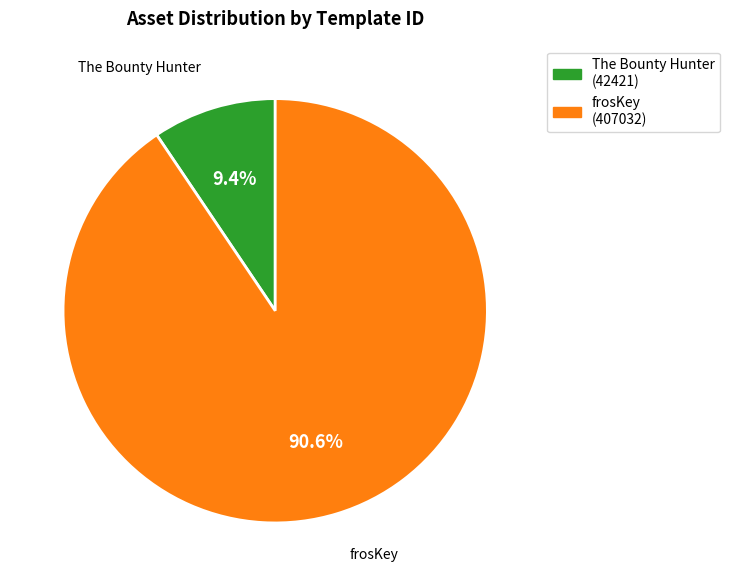

Does any single category account for the majority?

Yes